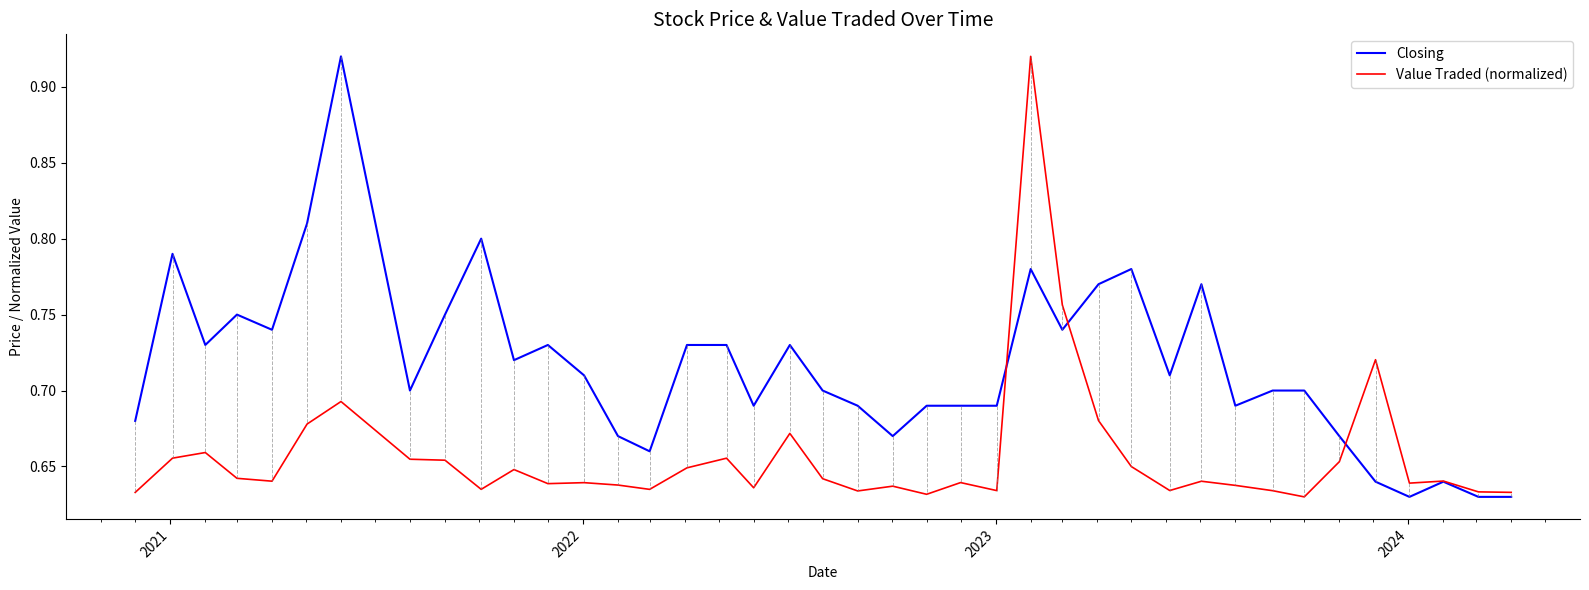

Rank the series by their average value, from highest to lowest.

Closing, Value Traded (normalized)